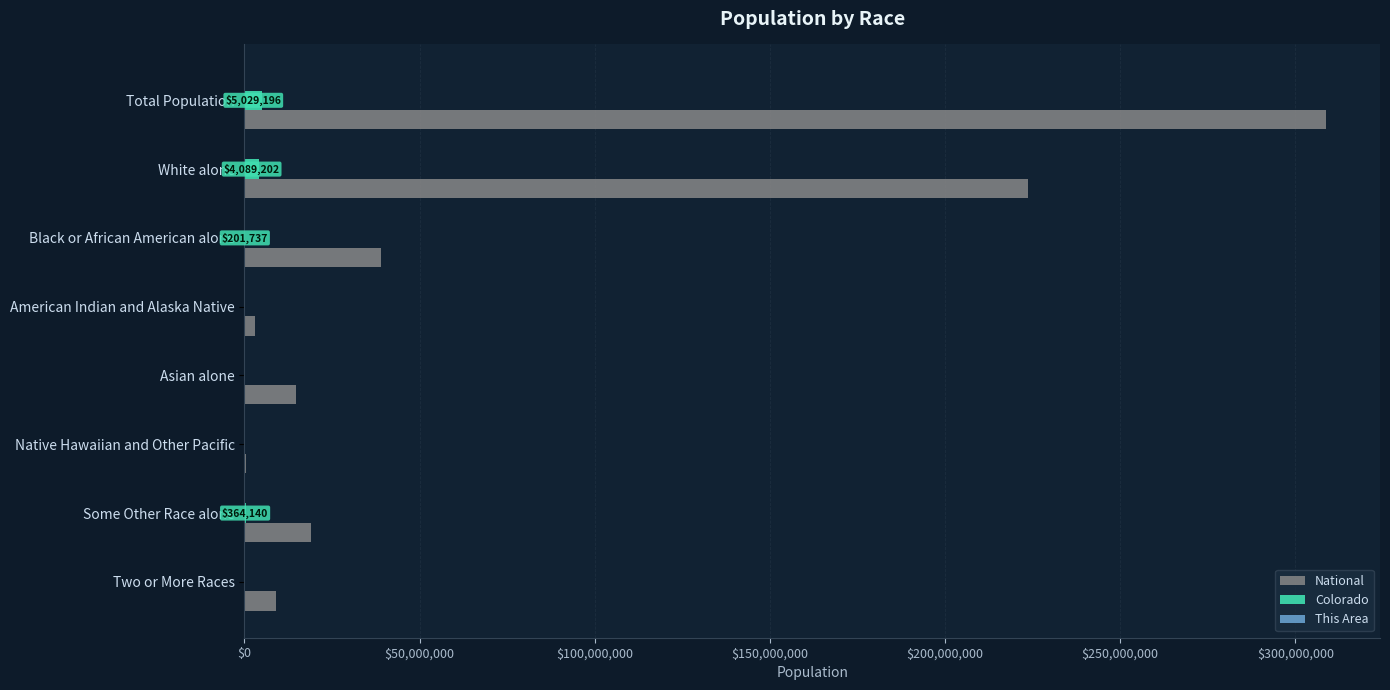

Which category has the highest value in the National series?

Total Population